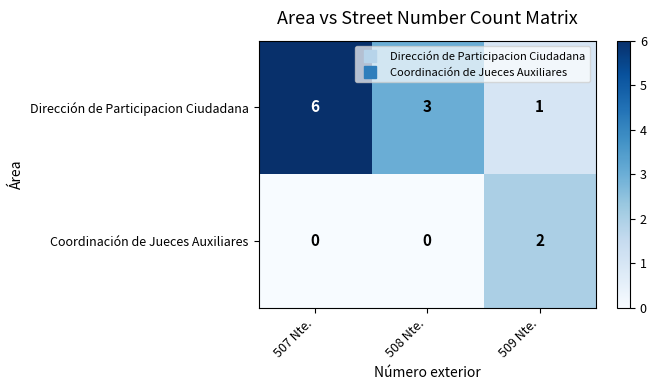

What is the average value of the Dirección de Participacion Ciudadana series?

3